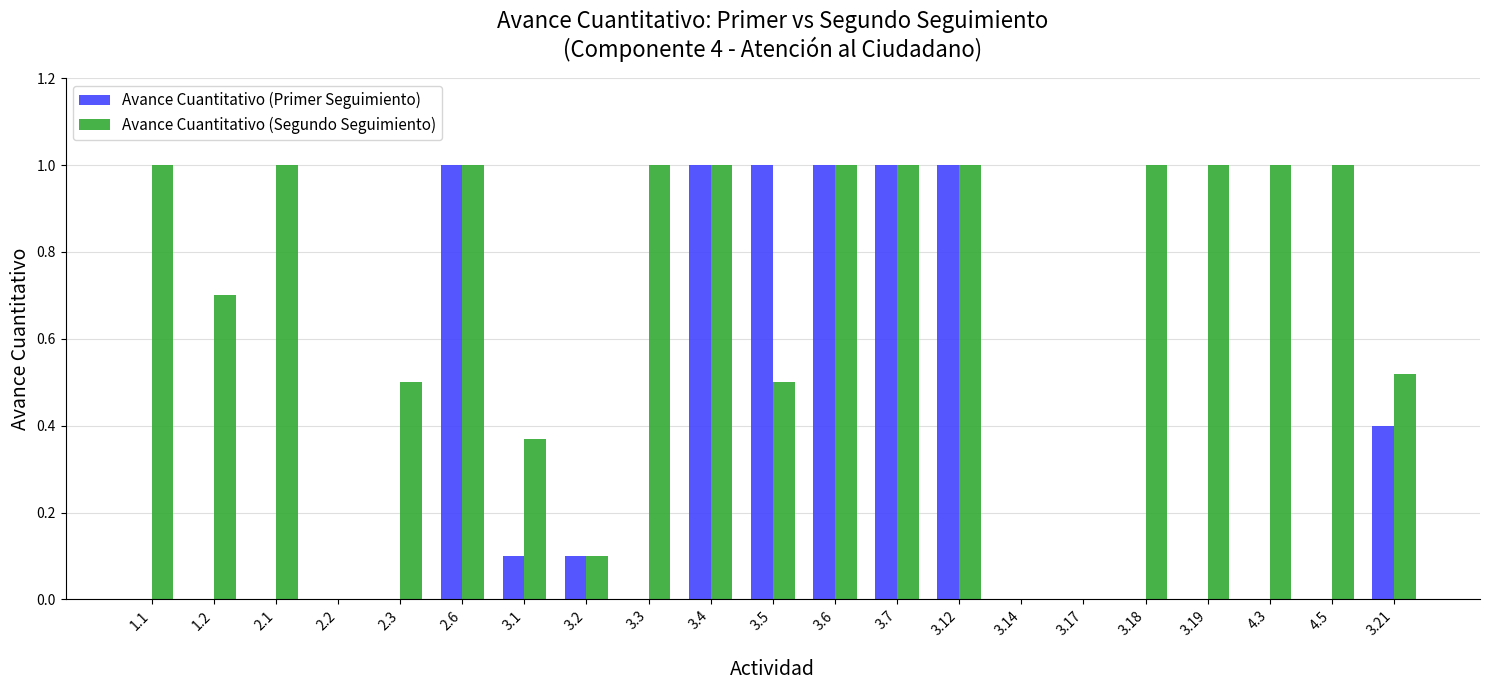

The value of Avance Cuantitativo (Primer Seguimiento) at 3.19 is 0.0. True or false?

True